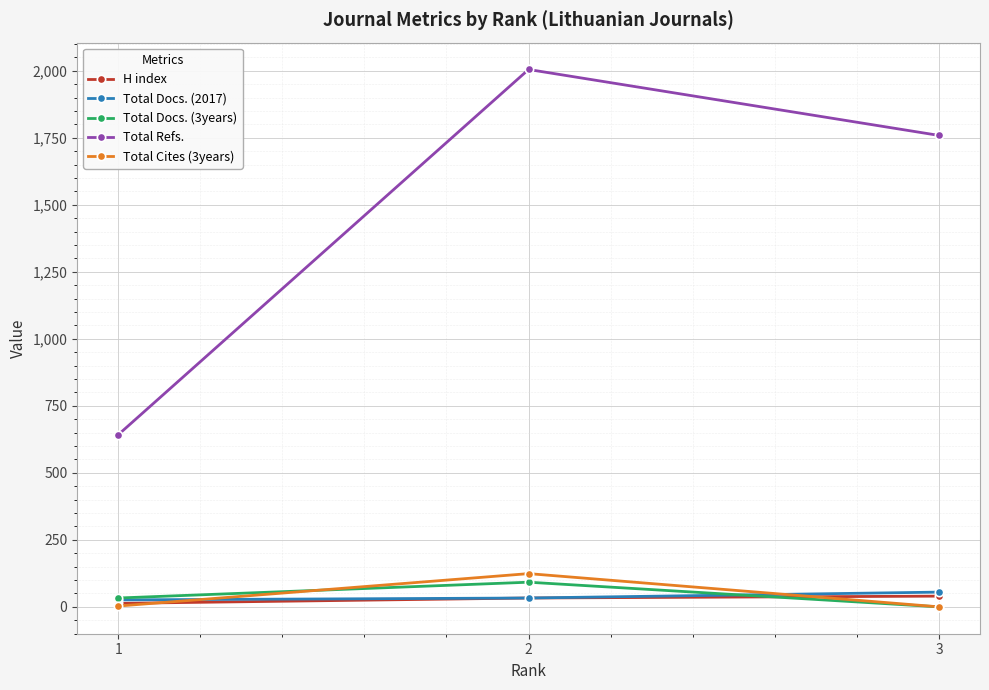

Which series has the largest total across all categories?

Total Refs.